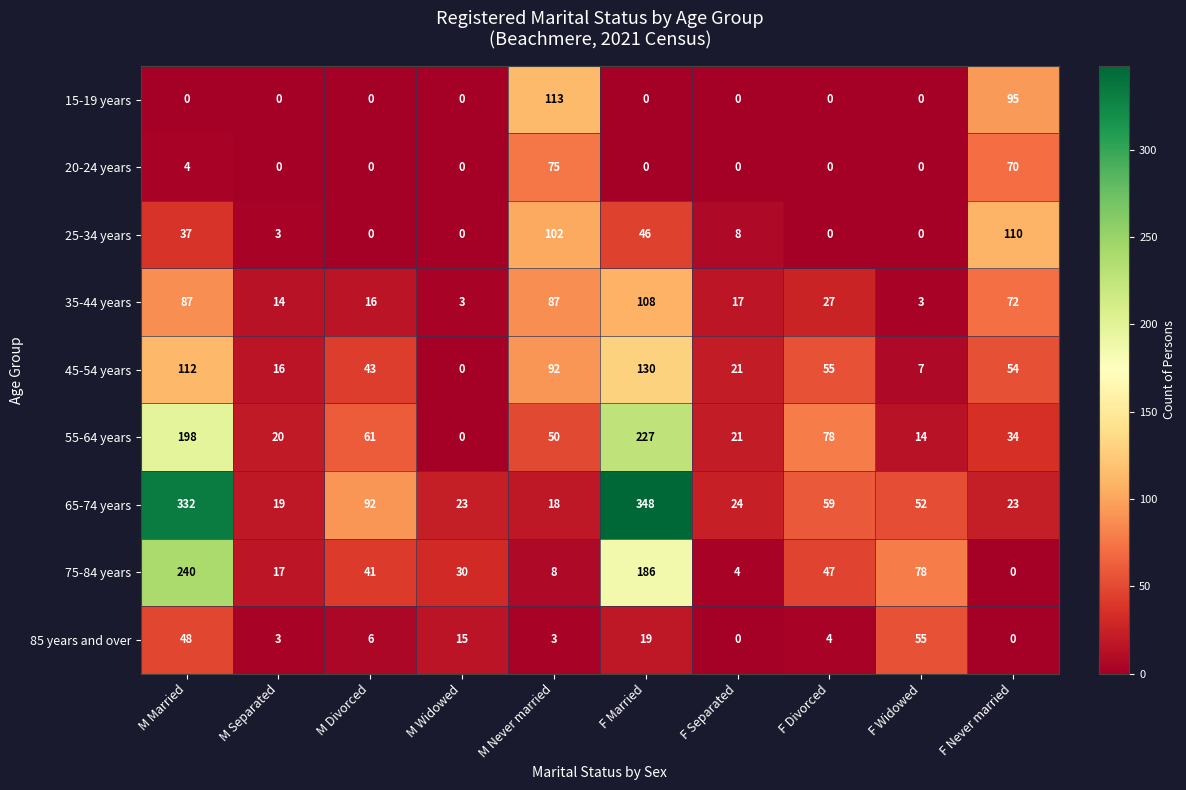

Which category has the highest value in the 20-24 years series?

M Never married